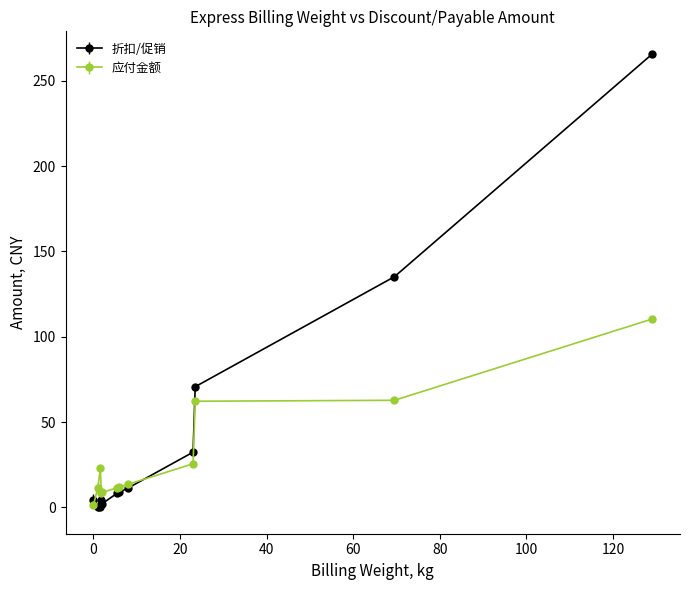

Which series has the largest total across all categories?

折扣/促销